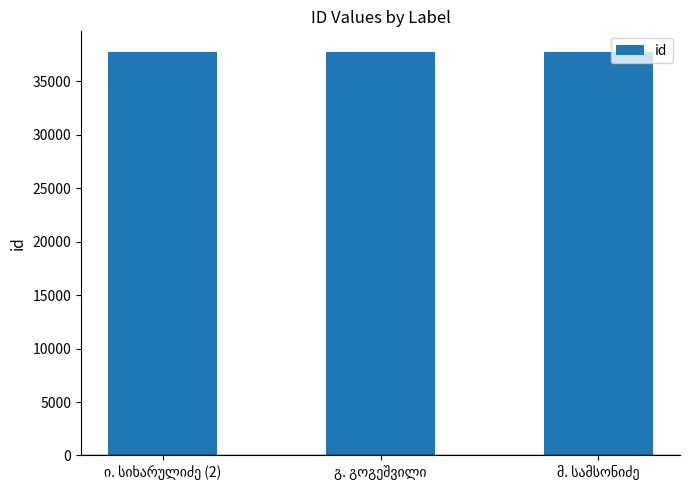

What is the sum of all values?

113377